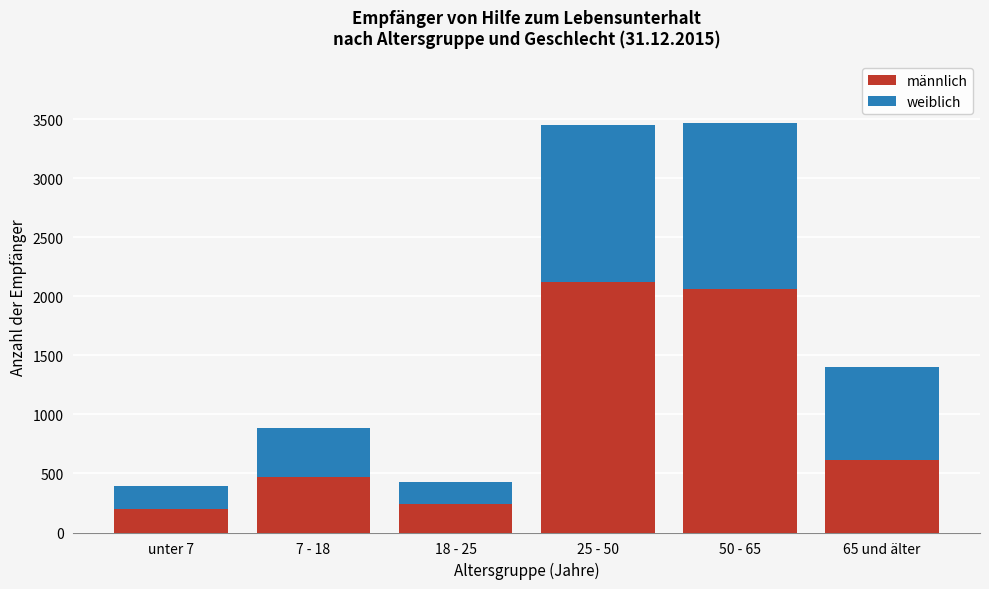

Reading left to right, list the values for the männlich series.

unter 7=201	7 - 18=469	18 - 25=239	25 - 50=2123	50 - 65=2062	65 und älter=613